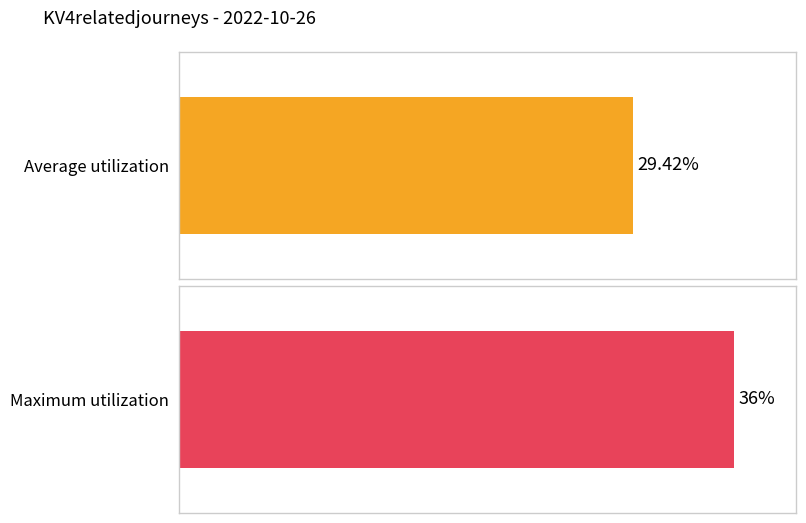

What is the maximum value shown in the chart?

36